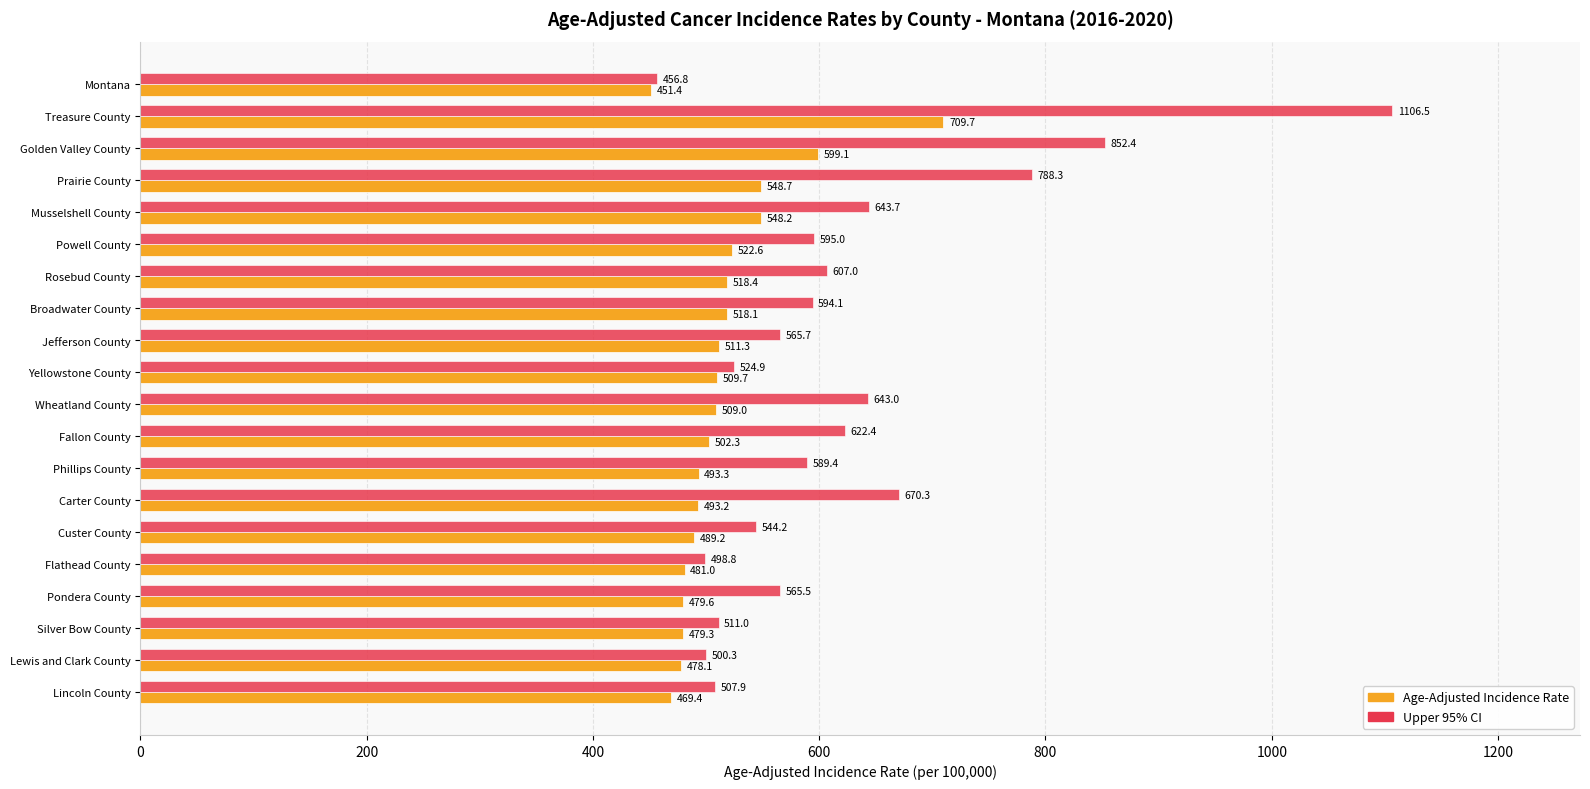

What is the greatest value displayed?

1106.5